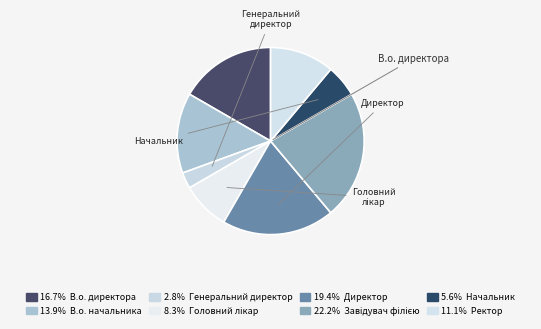

How many segments does this pie chart have?

8